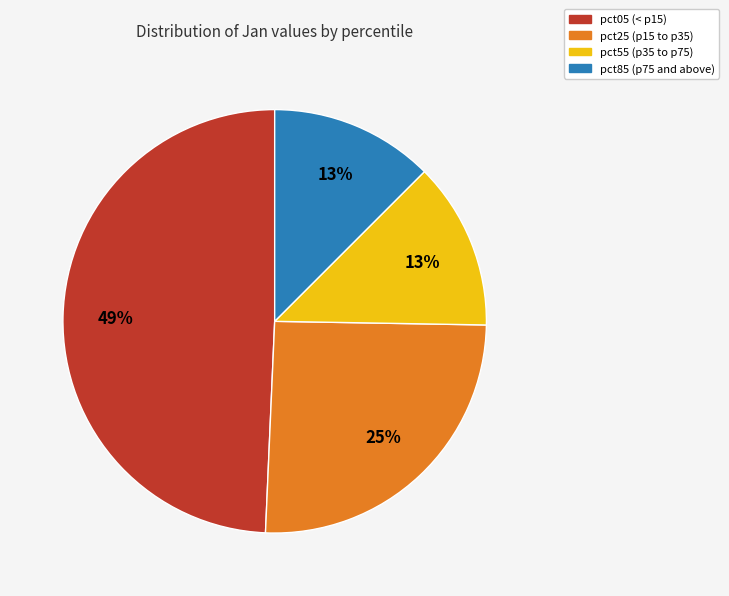

To the nearest percent, what is the average slice percentage?

25%